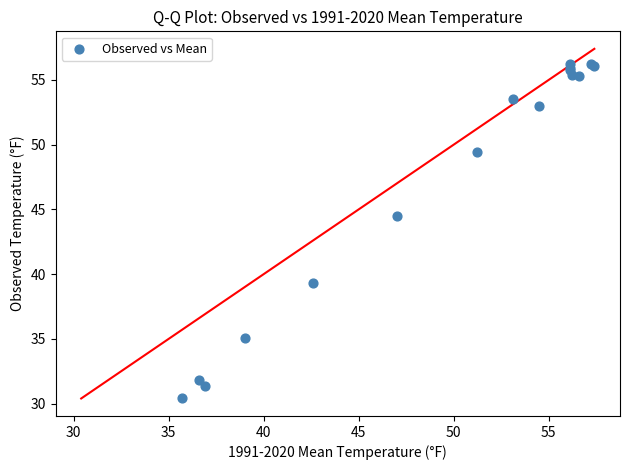

What Y value in the scatter plot is closest to 43?

44.5